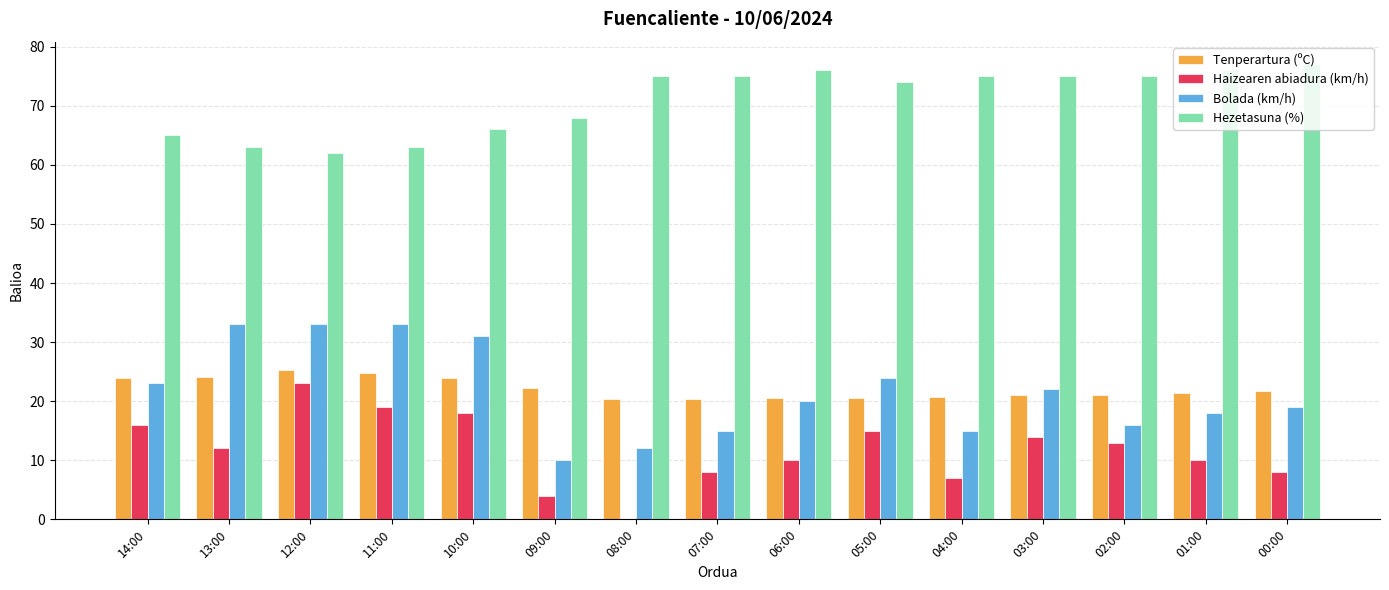

The Hezetasuna (%) series shows 47.1 at 04:00. True or false?

False